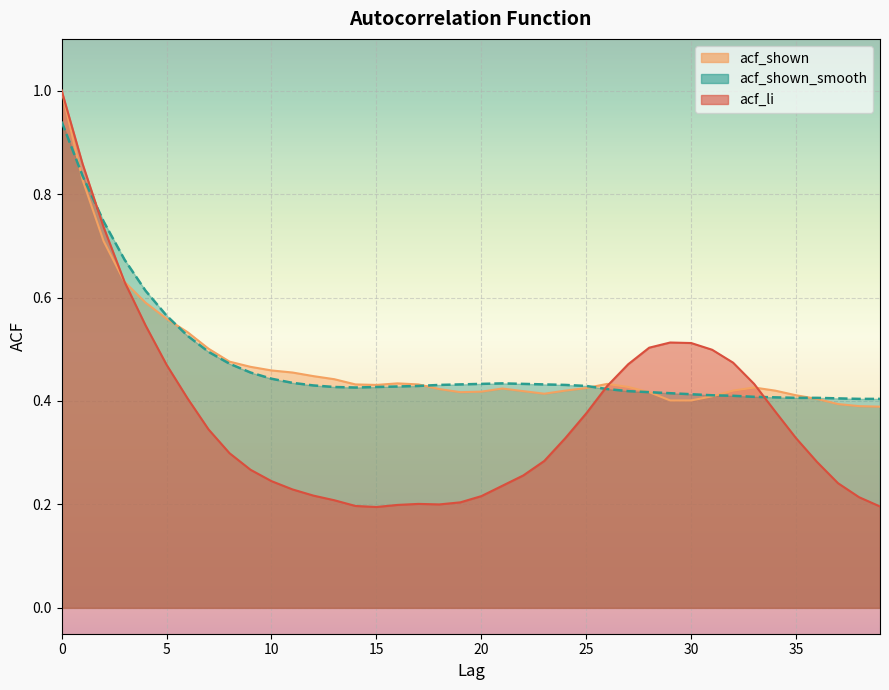

At how many categories does at least one series exceed 0?

40